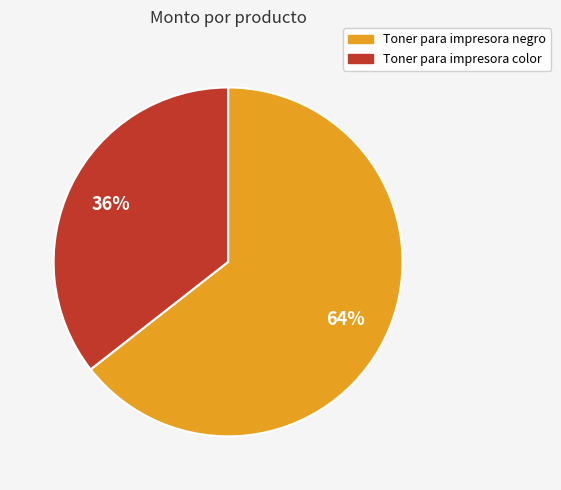

Does any single category account for the majority?

Yes